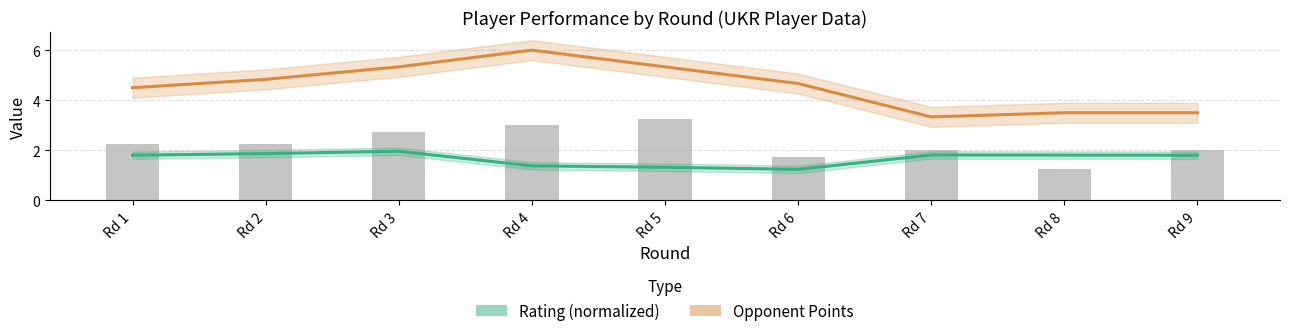

Which has a higher value, Rd 3 or Rd 8?

Rd 3